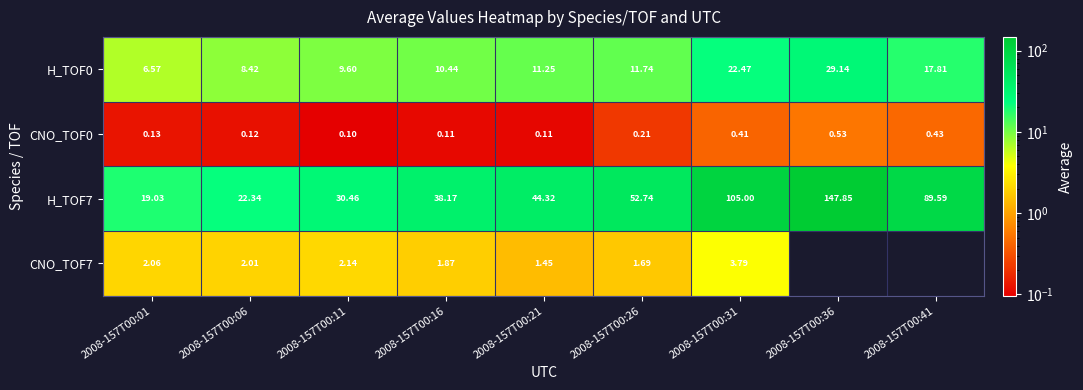

Is the value of CNO_TOF7 at 2008-157T00:06 greater than the value of CNO_TOF0 at 2008-157T00:31?

Yes